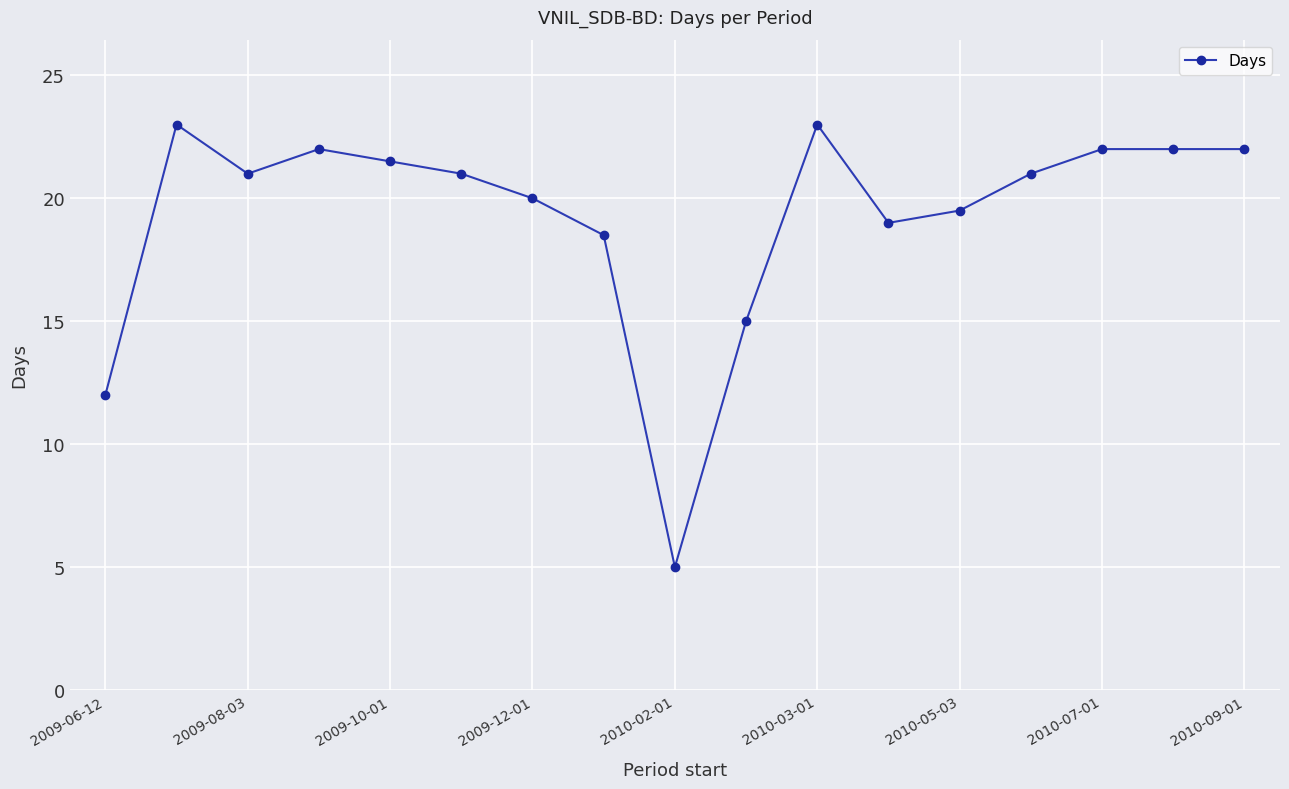

What is the greatest value displayed?

23.0